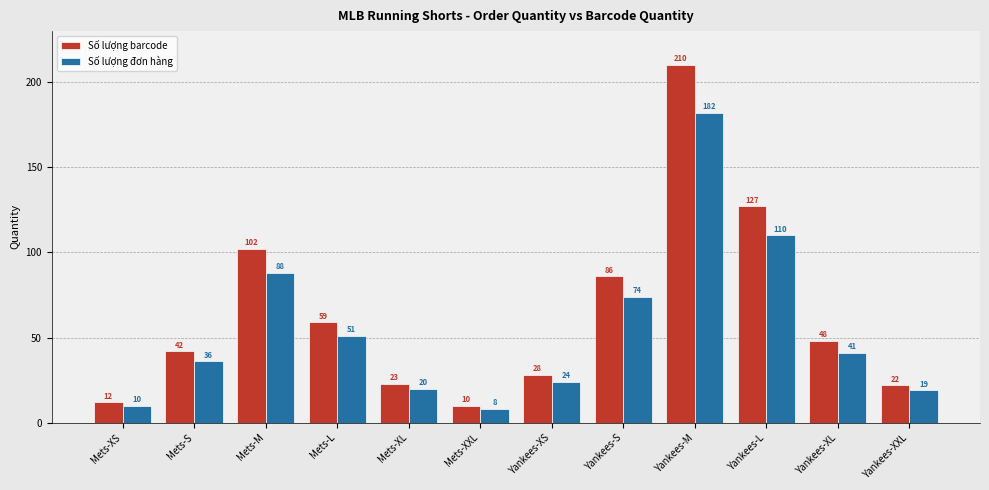

What is the difference between the maximum and second lowest values in the Số lượng đơn hàng series?

172